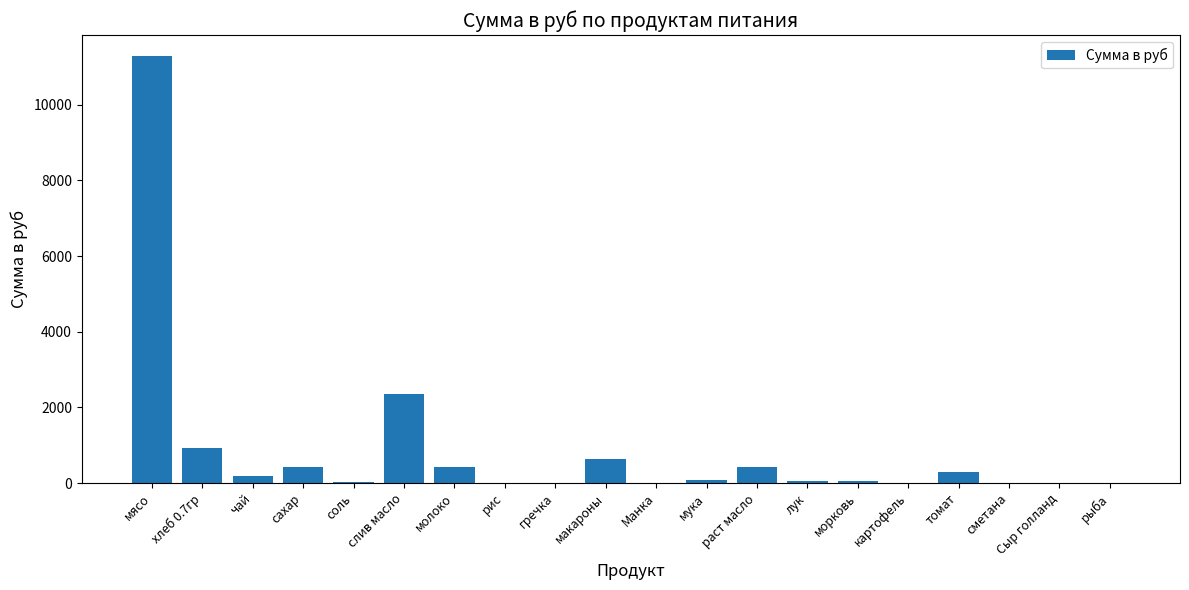

Are the bars horizontal?

No